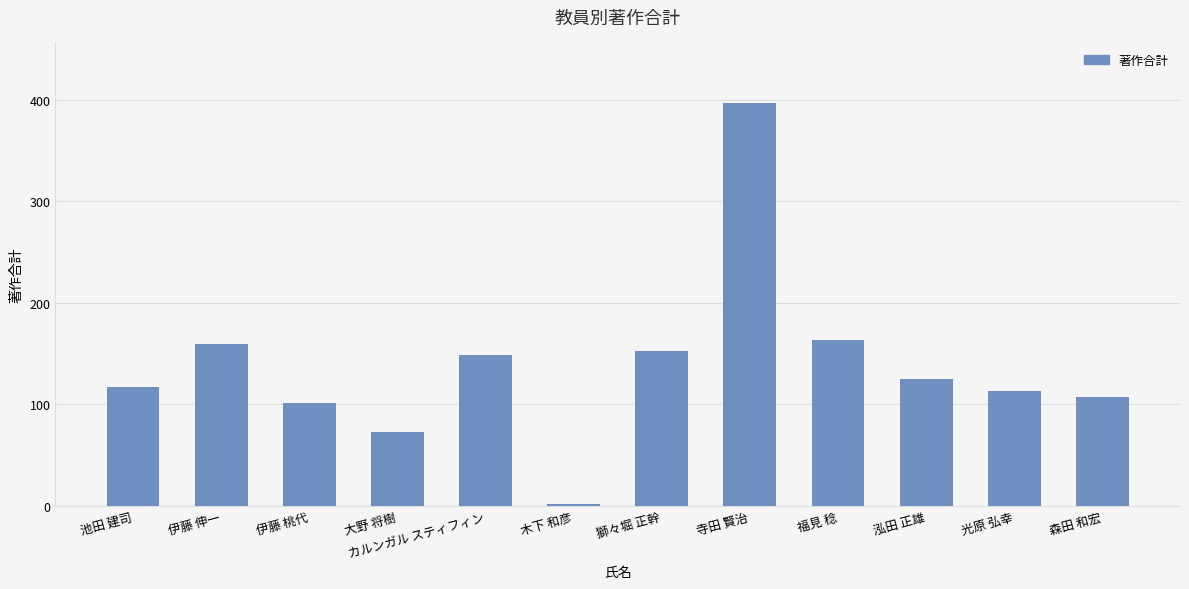

Reading left to right, extract all data points from this chart.

117	159	101	73	149	2	152	397	163	125	113	107